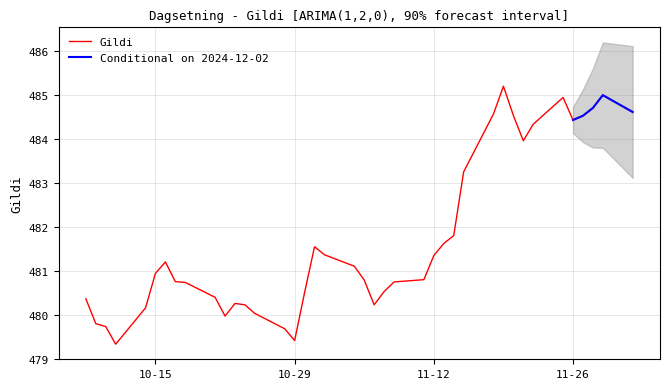

At which label is the value closest to 482?

14.11.2024